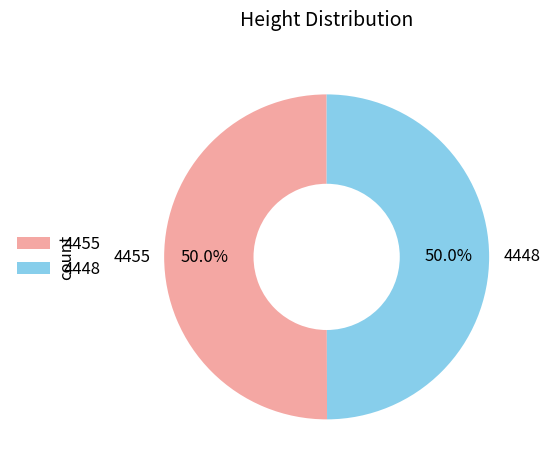

The 4455 slice represents 50% of the pie. True or false?

True